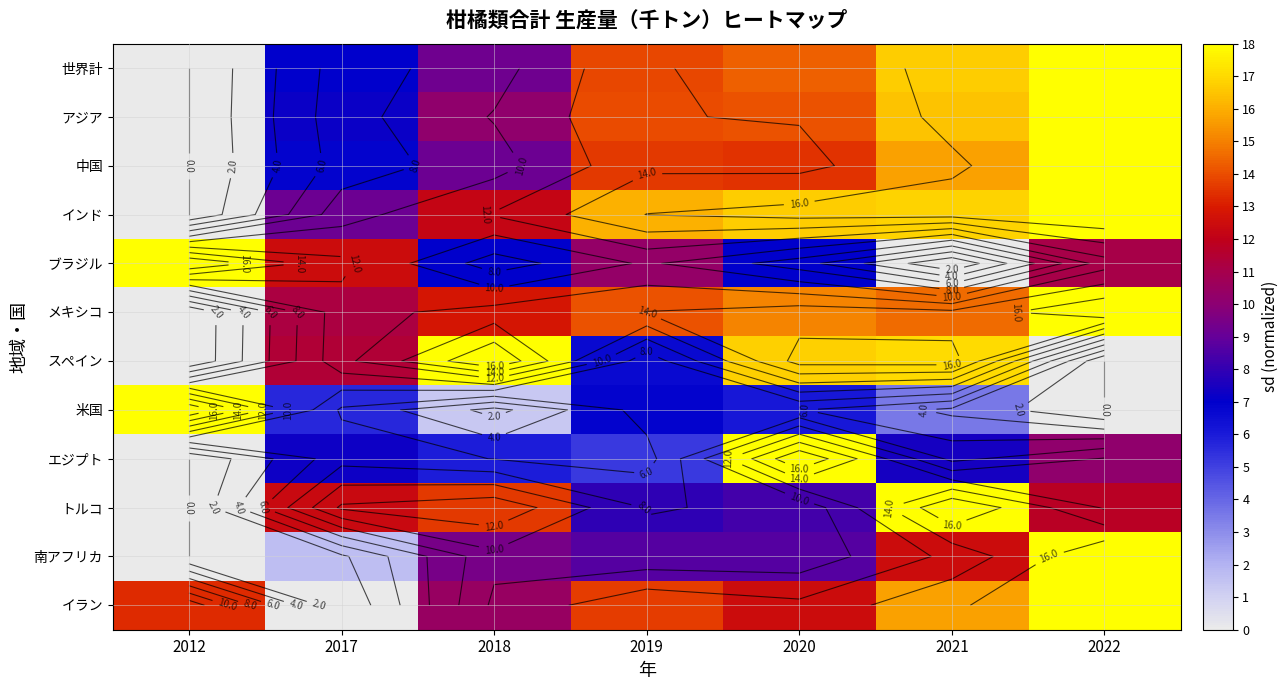

Rank the series at 2021 from highest to lowest value.

トルコ, スペイン, インド, 世界計, アジア, イラン, 中国, メキシコ, 南アフリカ, エジプト, 米国, ブラジル